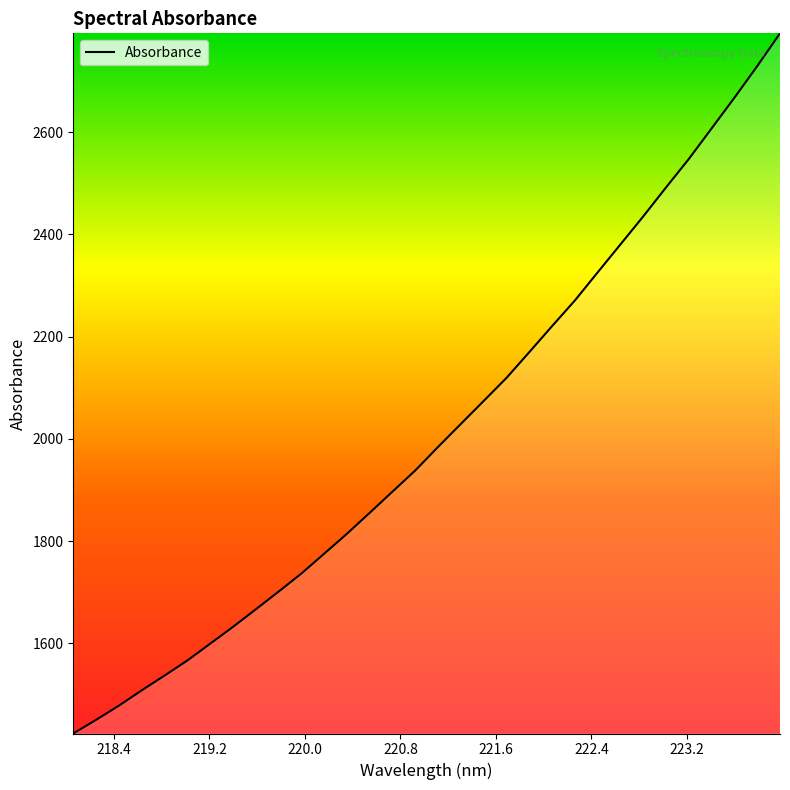

What is the smallest value displayed?

1423.5